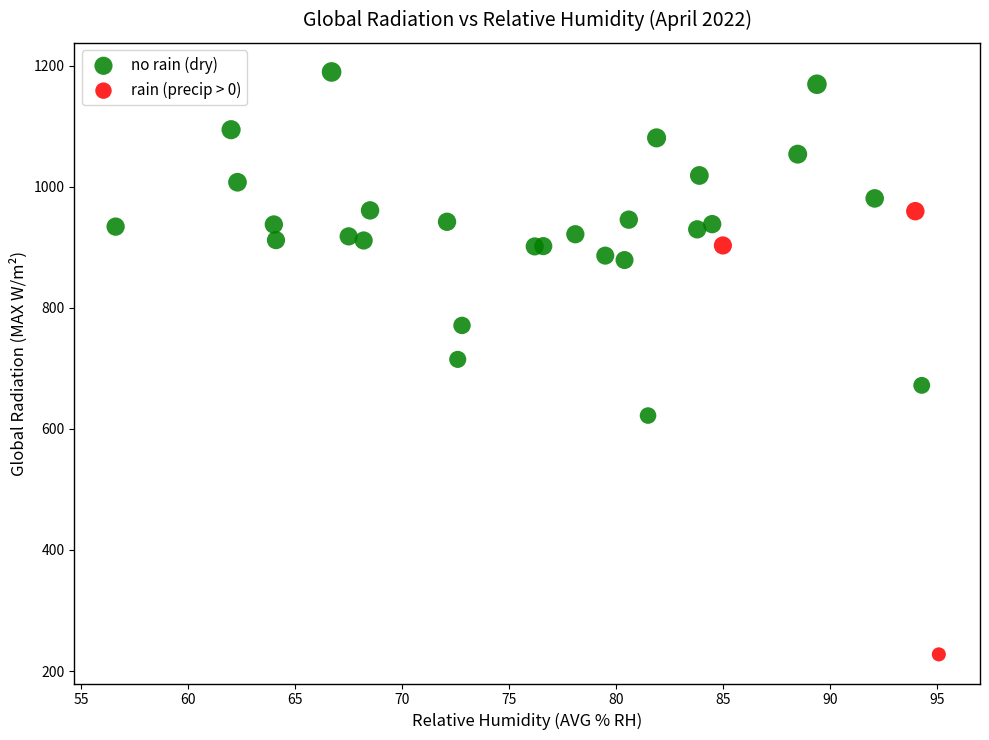

Which series reaches the minimum Y coordinate?

rain (precip > 0)